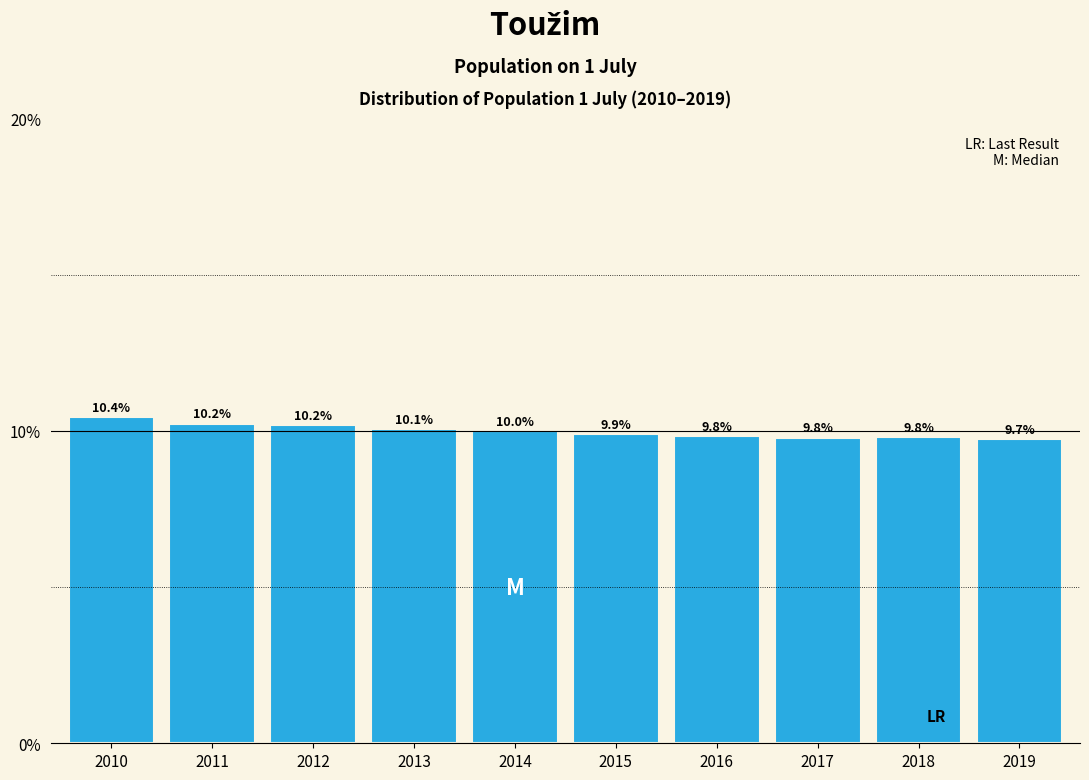

Reading left to right, list all the values displayed in this chart.

10.4	10.2	10.2	10.1	10.0	9.9	9.8	9.8	9.8	9.7